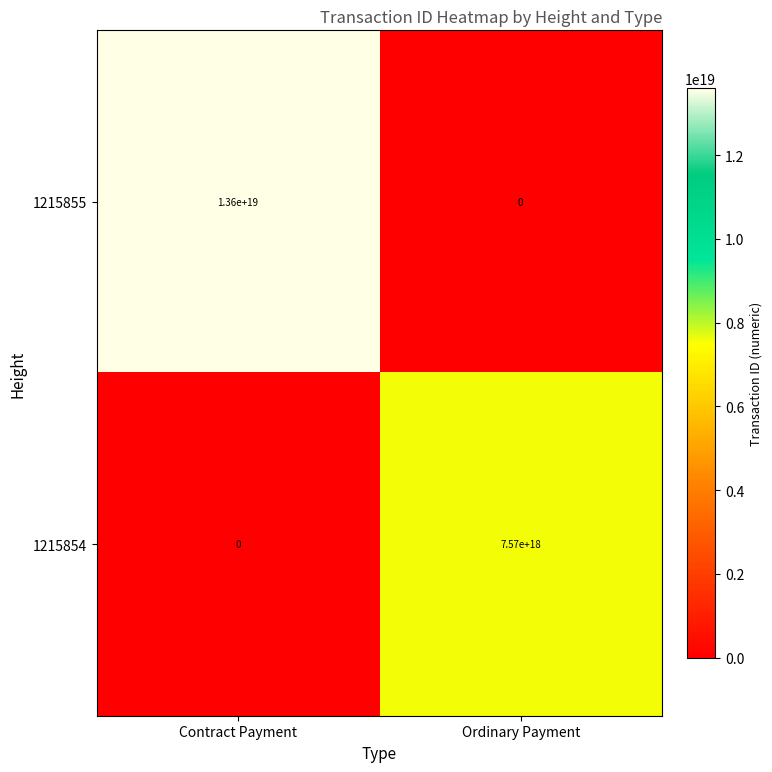

Where is 1215854 nearest to the value 3785000000000000000?

Contract Payment